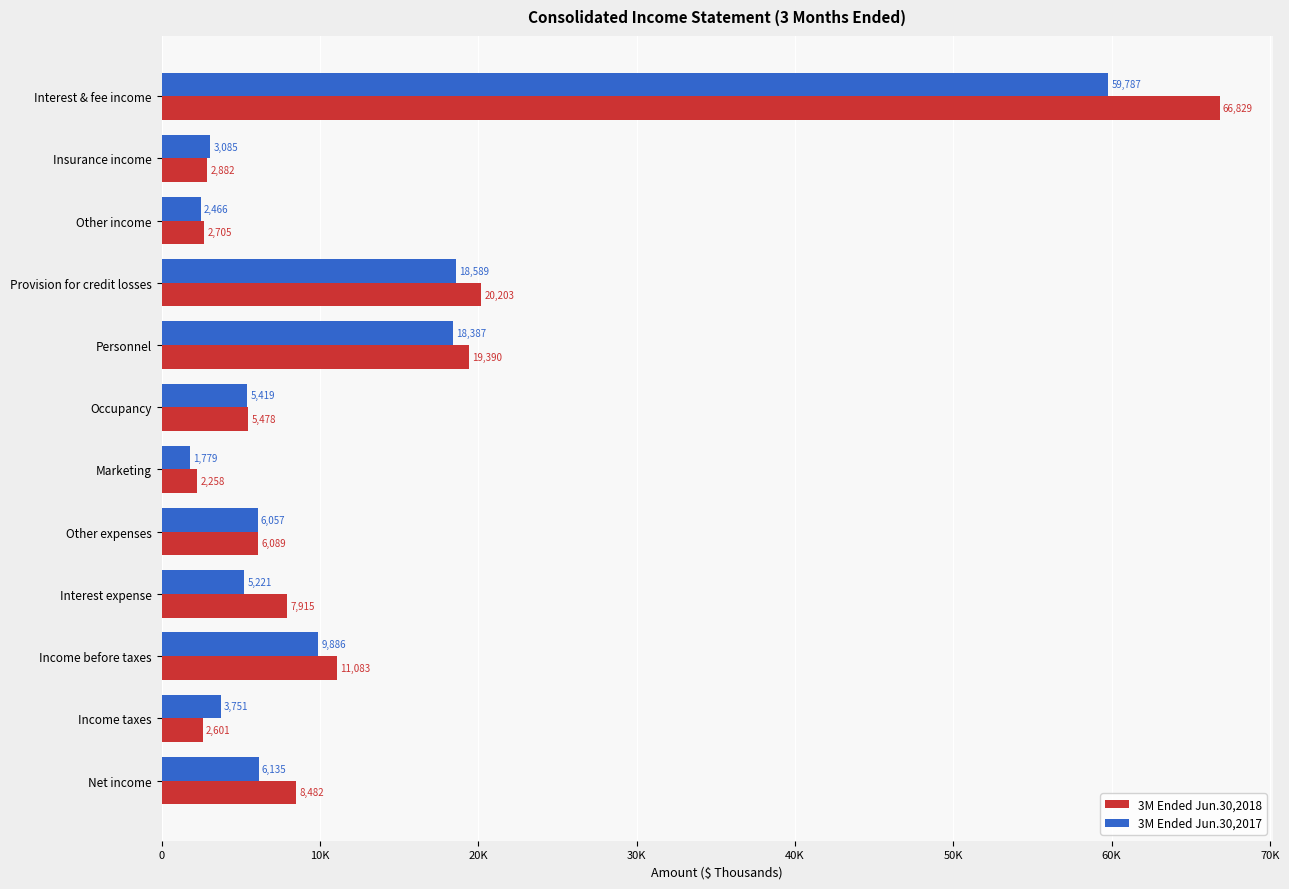

What are all the series names shown in the legend?

3M Ended Jun.30,2018, 3M Ended Jun.30,2017